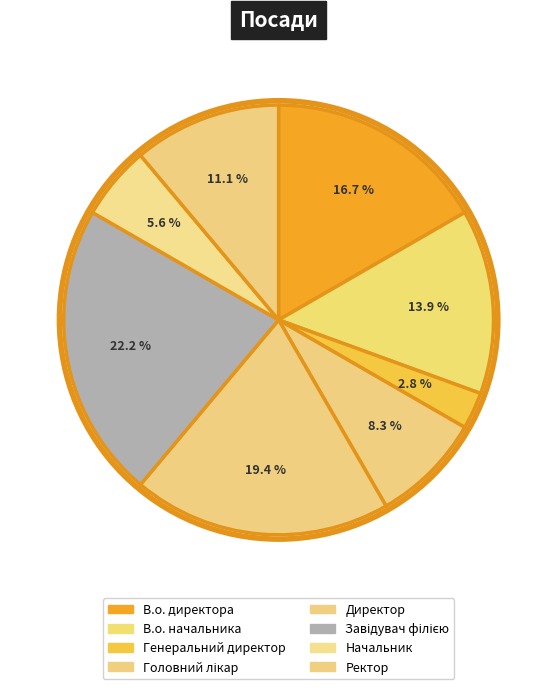

Rank the categories by value from highest to lowest.

Завідувач філією, Директор, В.о. директора, В.о. начальника, Ректор, Головний лікар, Начальник, Генеральний директор